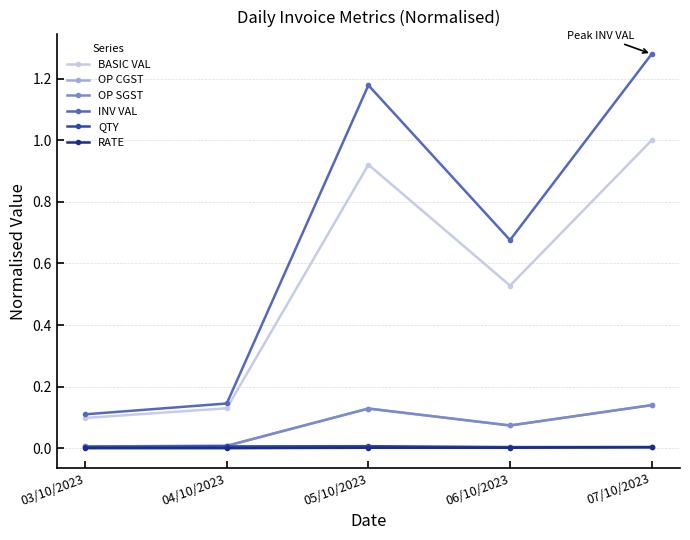

What is the sum of the BASIC VAL values at 06/10/2023 and 05/10/2023?

1.4